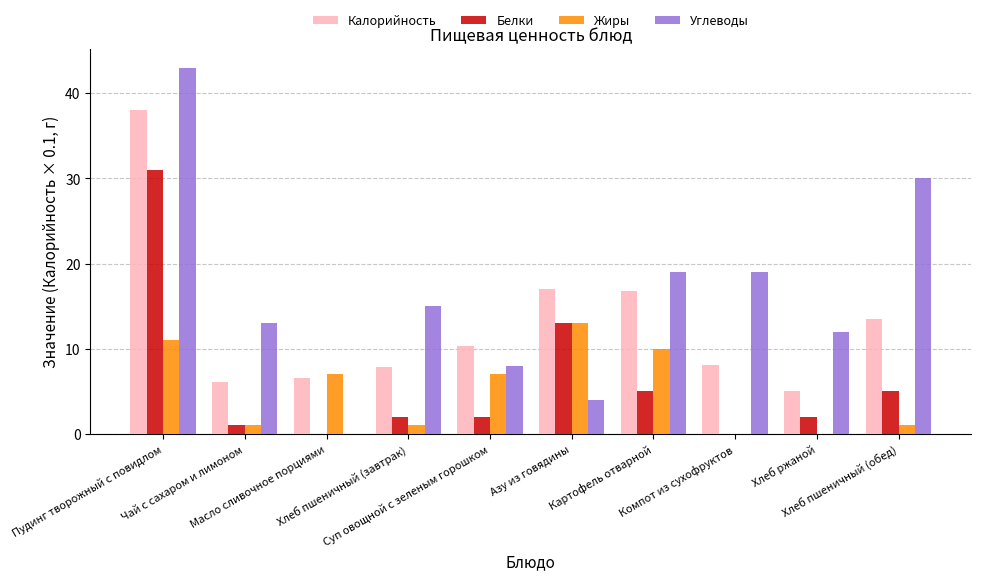

Is the value of Белки at Пудинг творожный с повидлом greater than the value of Калорийность at Компот из сухофруктов?

Yes